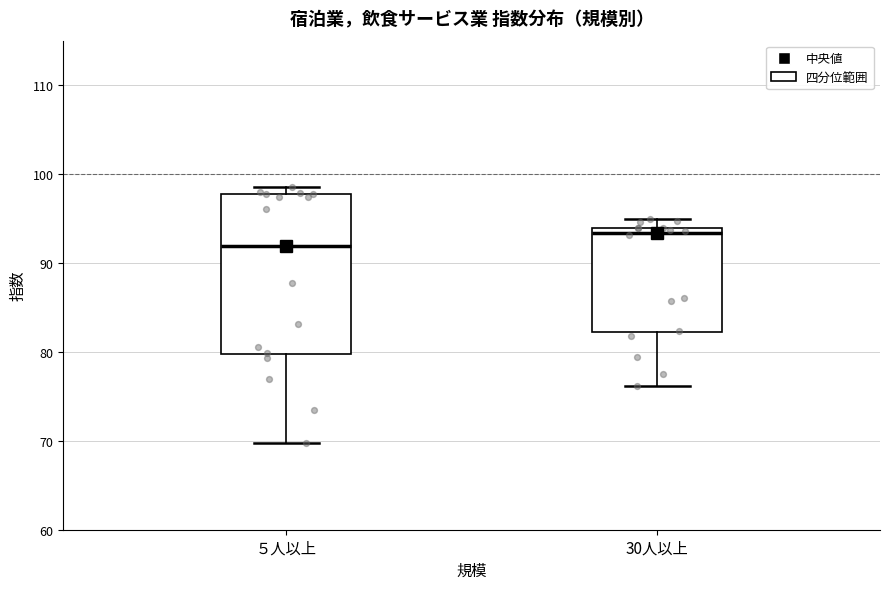

Where is the lower edge of the box for 30人以上 on the y-axis? The values are not printed on the chart, so give them approximately, as read against the axis.

82